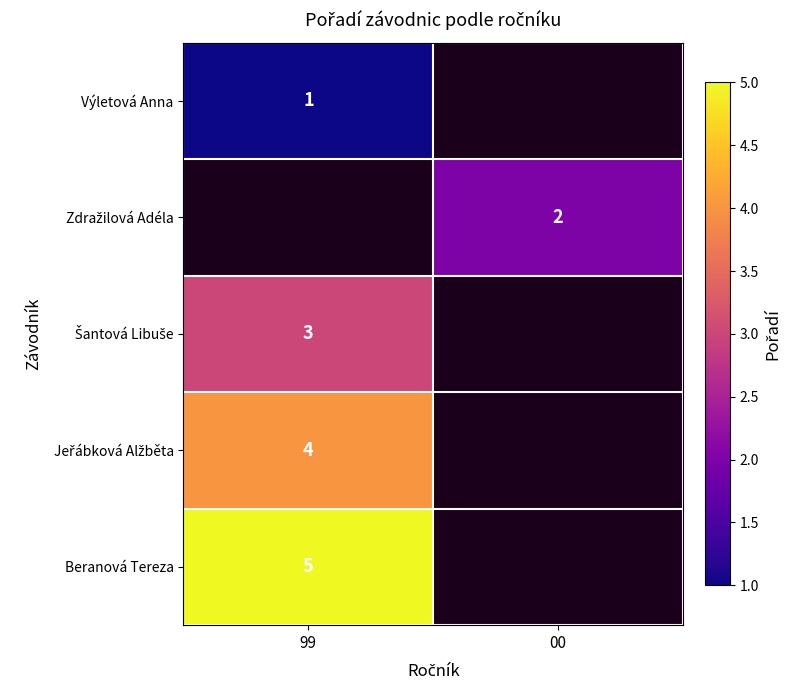

At which category does the chart reach its minimum across all series?

99